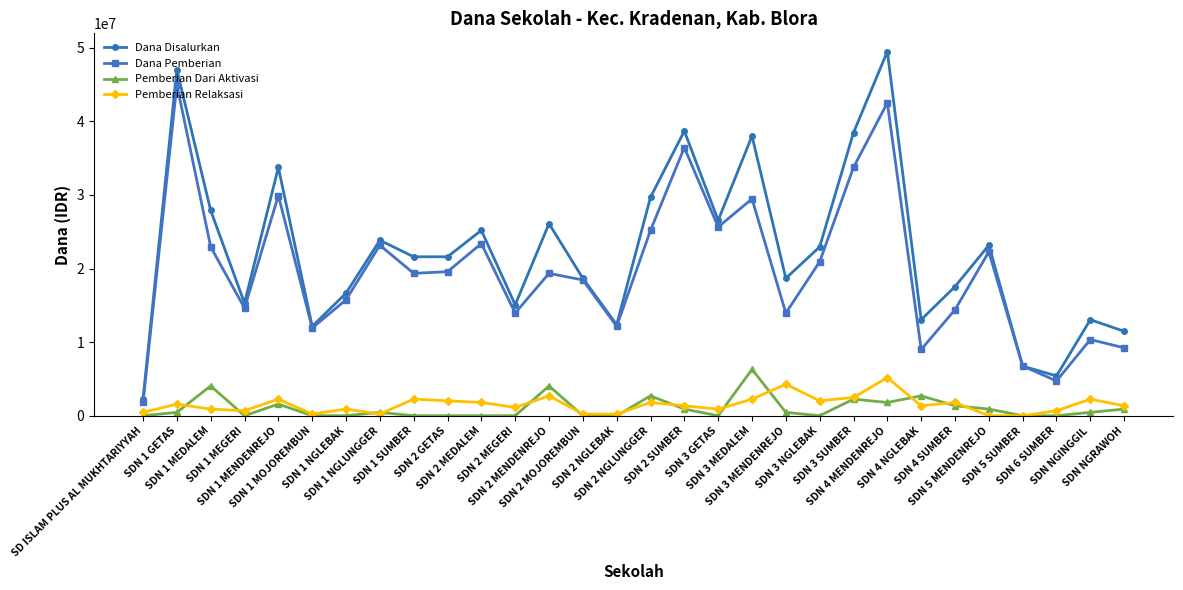

True or false: Dana Disalurkan and Pemberian Dari Aktivasi intersect in this chart.

False